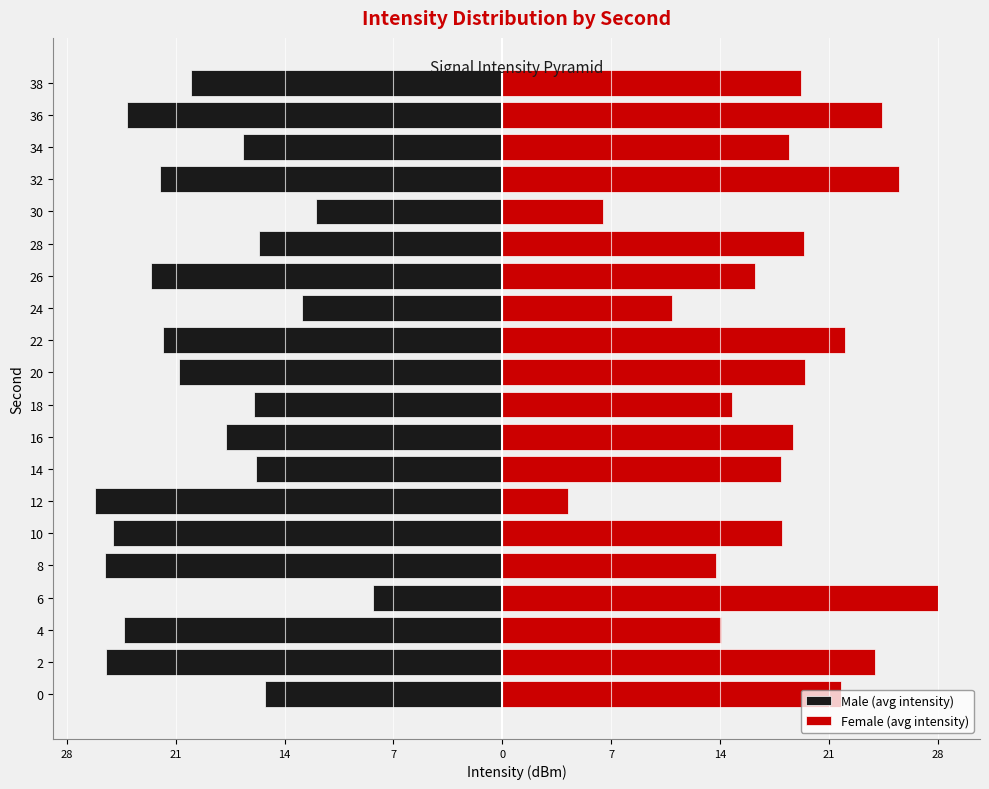

Between 22 and 38, which series saw the biggest shift?

Female (avg intensity)